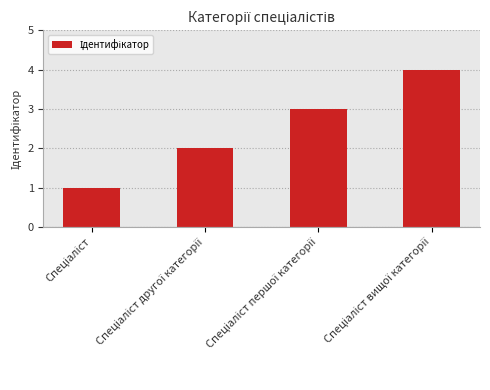

What is the difference between the maximum and minimum values?

3